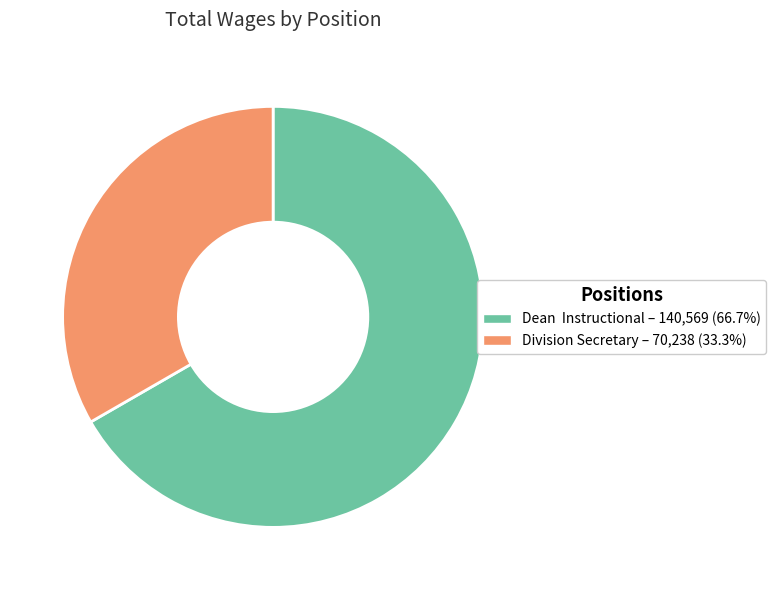

Does any single category account for the majority?

Yes